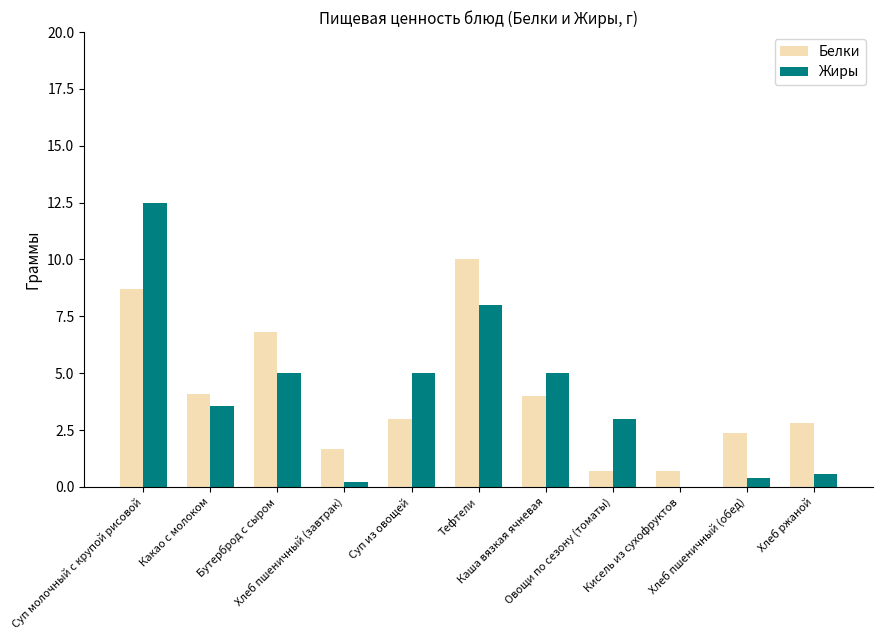

What is the sum of all Жиры values?

43.2